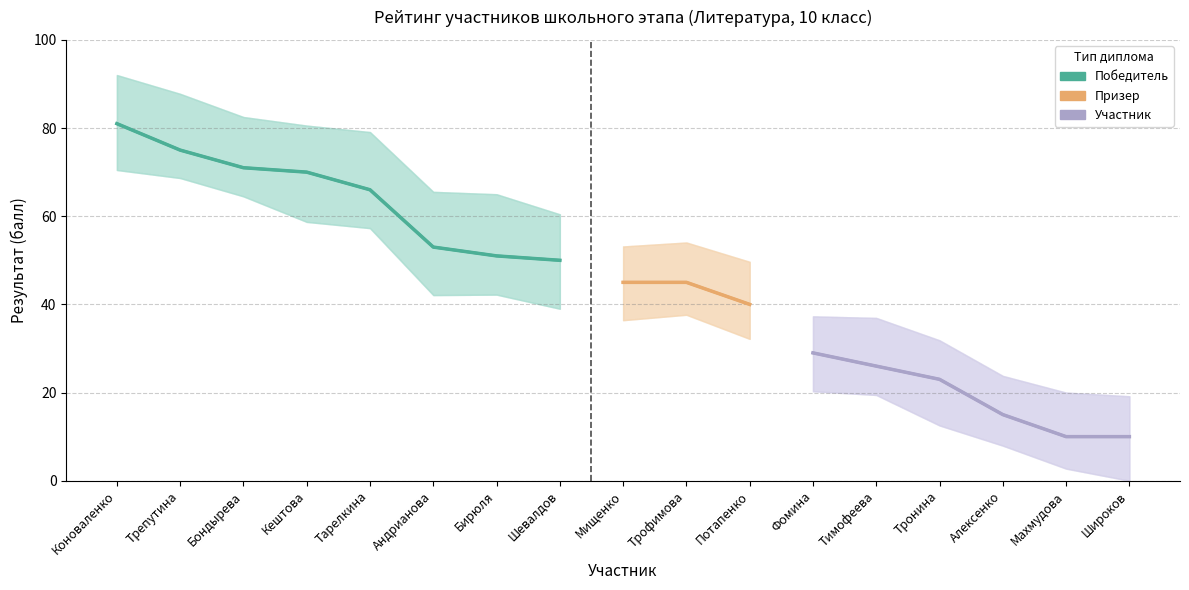

The value of Результат (балл) at Шевалдов is 83. True or false?

False